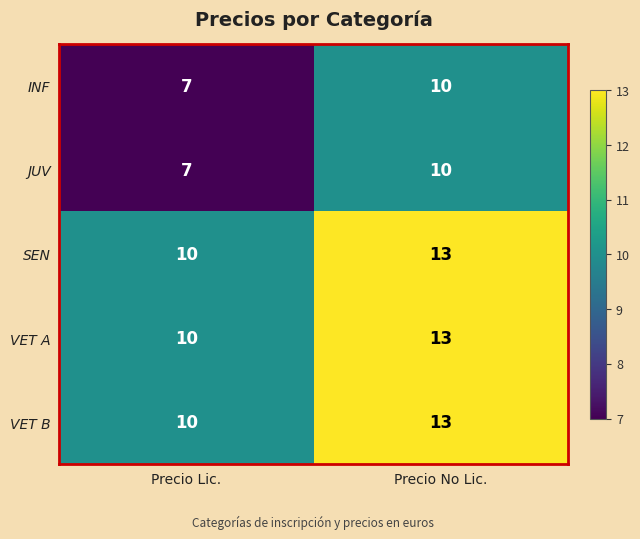

True or false: VET A has a value of 10 at Precio Lic..

True